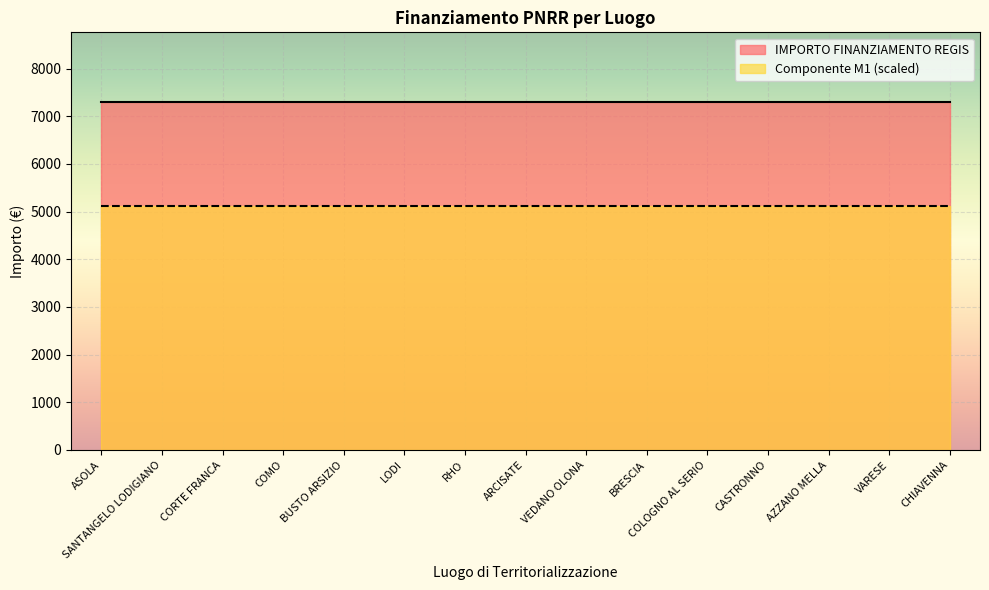

Rank the series by their maximum value, from lowest to highest.

Componente M1 (scaled), IMPORTO FINANZIAMENTO REGIS